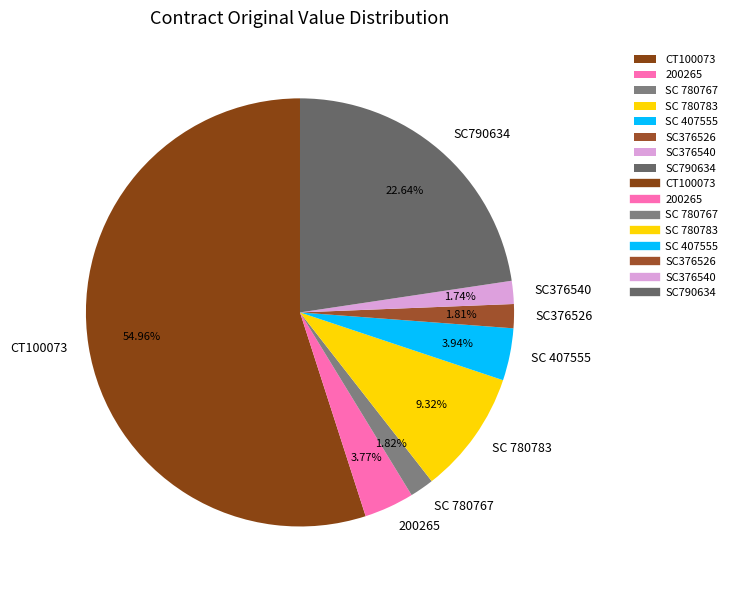

Which category accounts for the majority?

CT100073